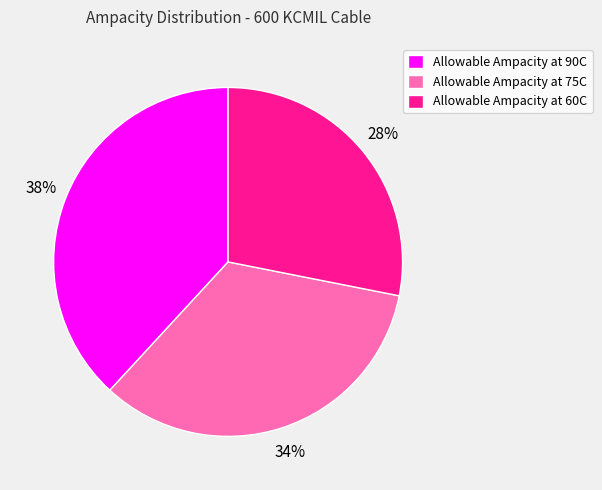

Approximately how many times larger is the value at Allowable Ampacity at 90C compared to Allowable Ampacity at 60C?

1.4